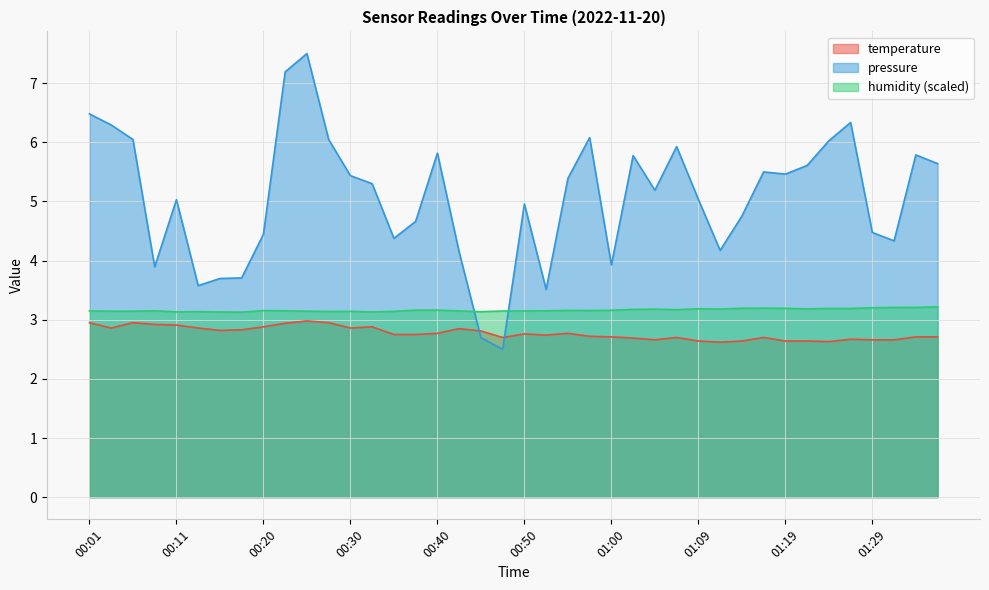

Which series has the largest total across all categories?

pressure